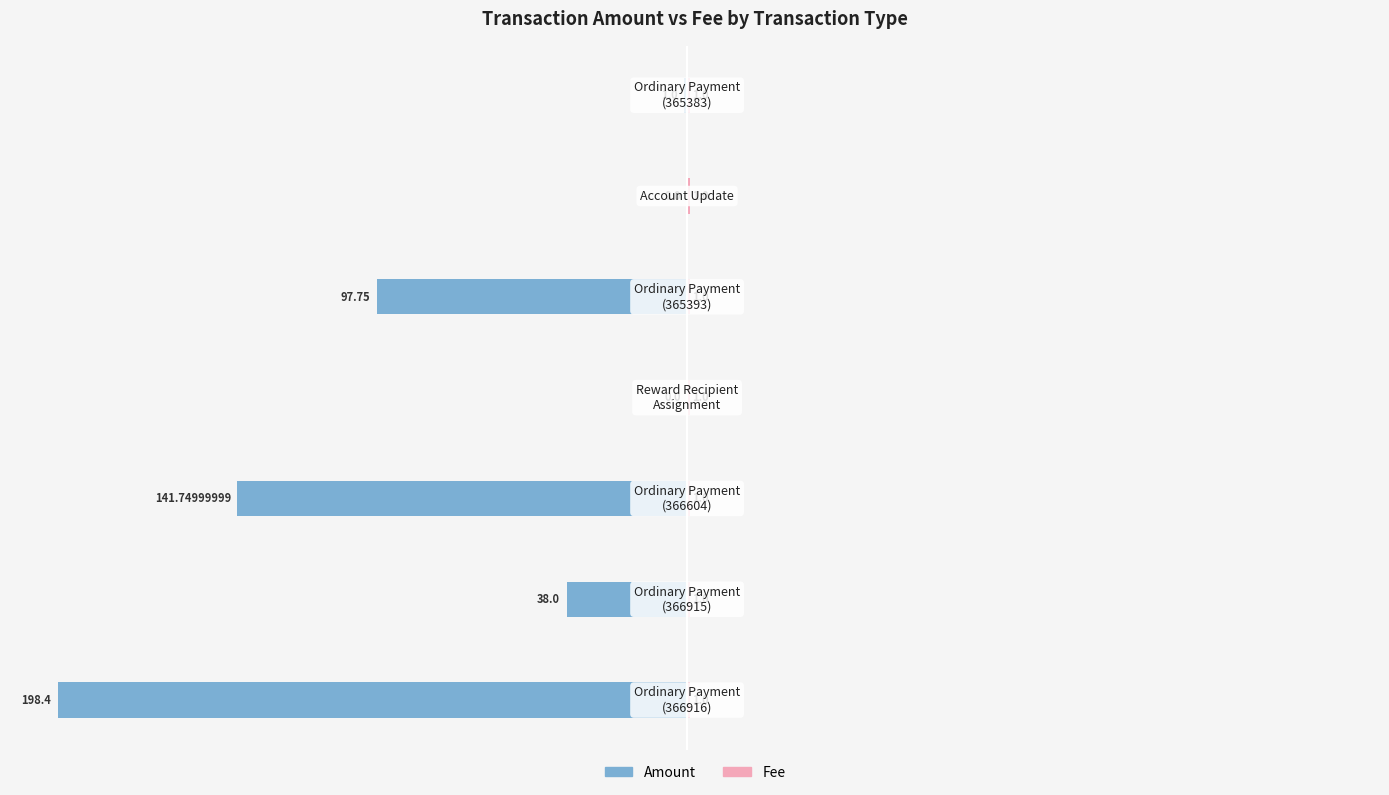

What is the maximum value shown in the chart?

0.3